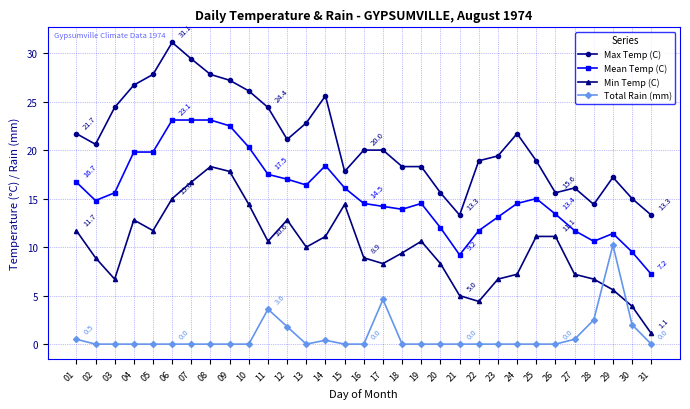

What is the spread (max minus min) of values at 23?

19.4